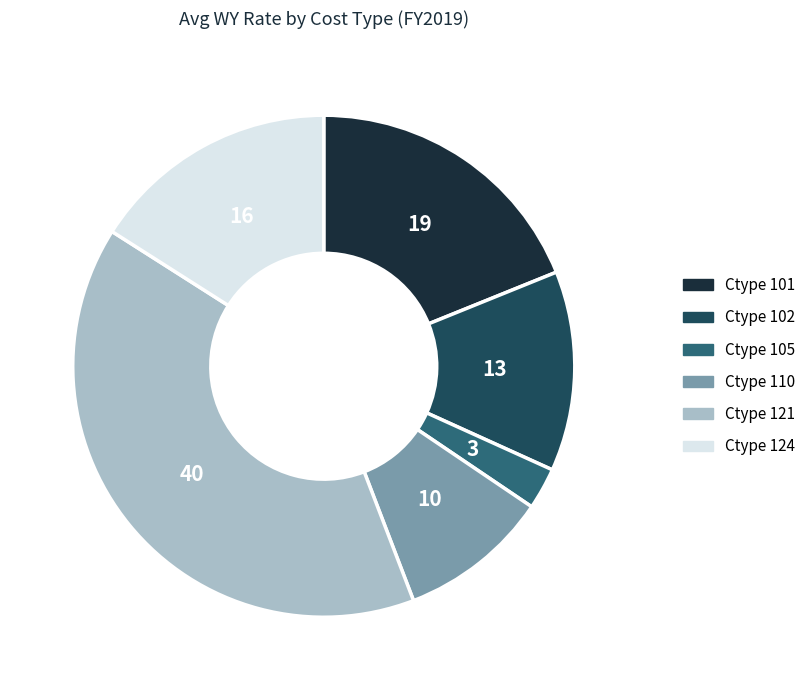

Is there a majority slice in this chart?

No